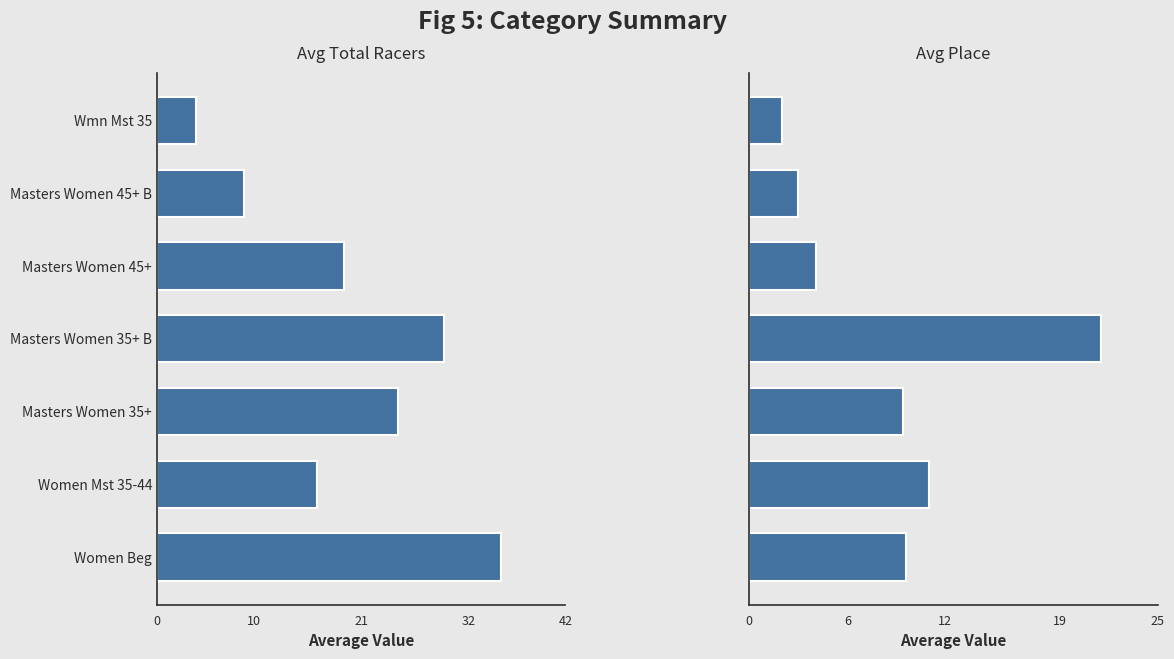

What is the smallest value displayed?

2.0